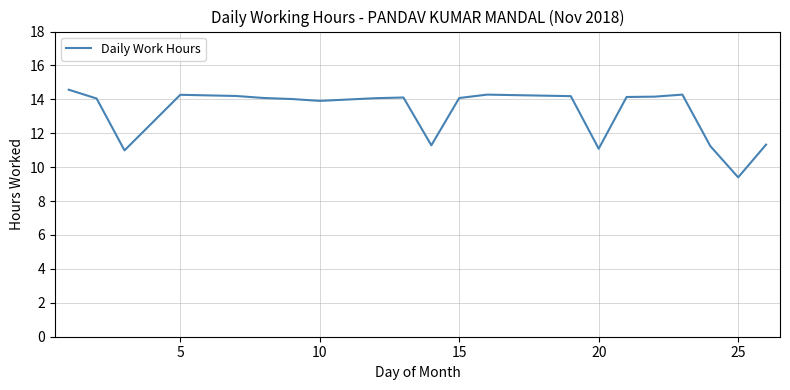

What is the greatest value displayed?

14.6